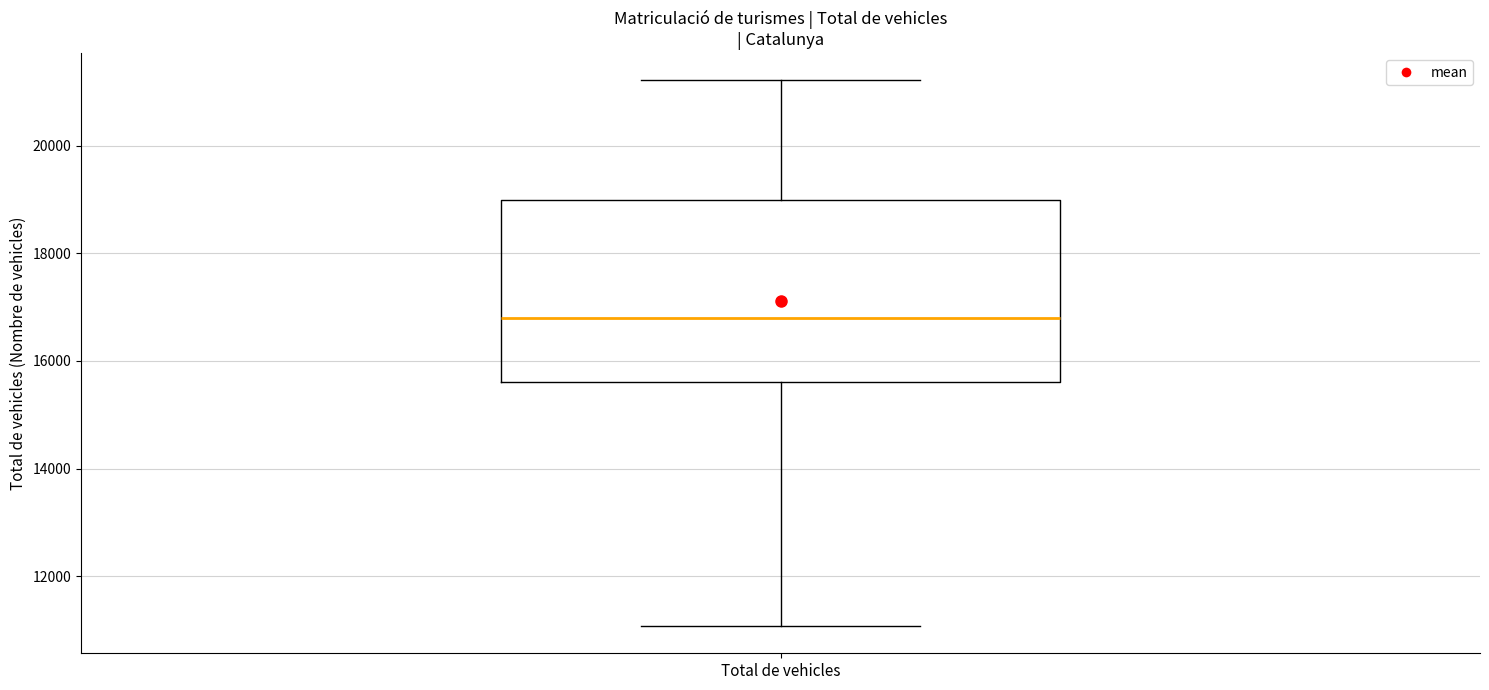

Where does the upper whisker of the box for Total de vehicles end on the y-axis? The values are not printed on the chart, so give them approximately, as read against the axis.

21200